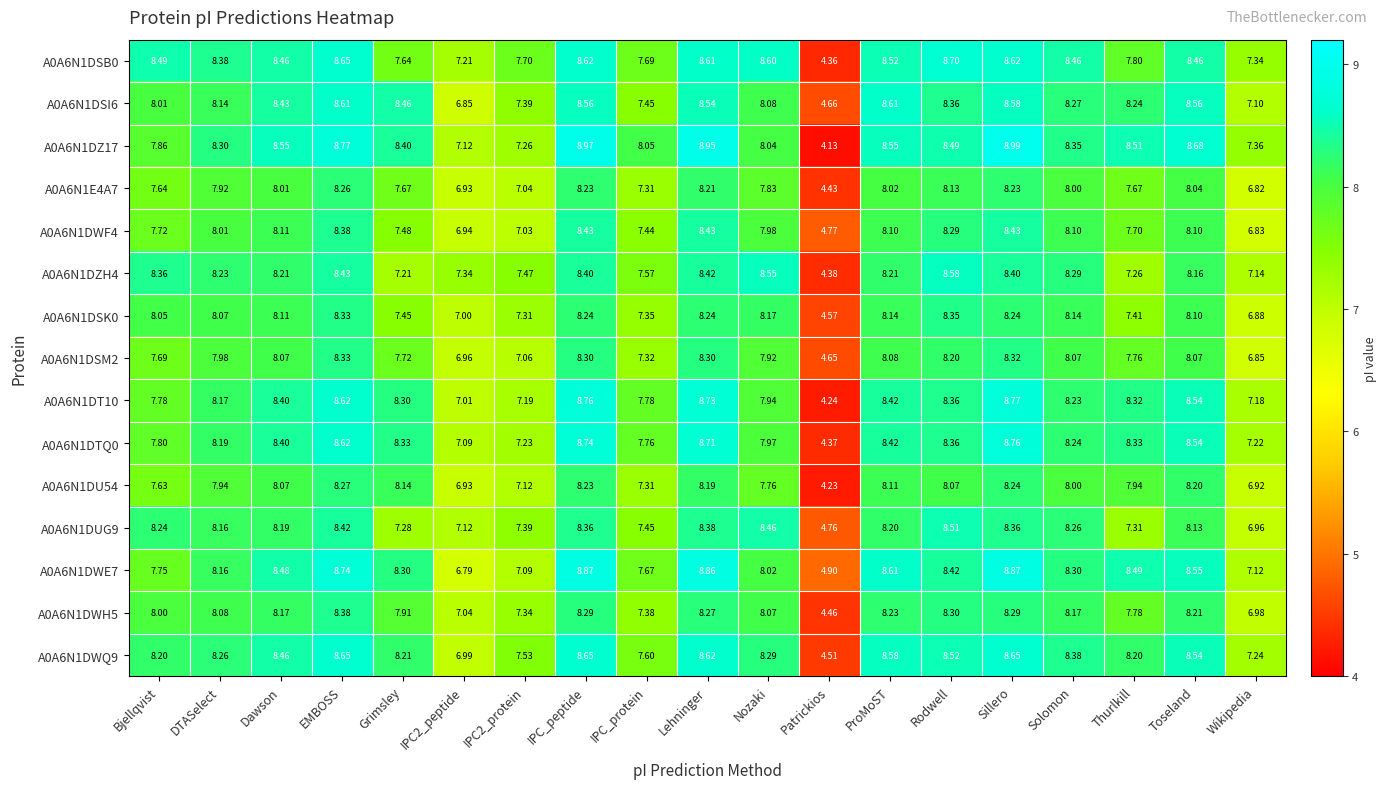

At which label does A0A6N1DZH4 reach its peak?

Rodwell